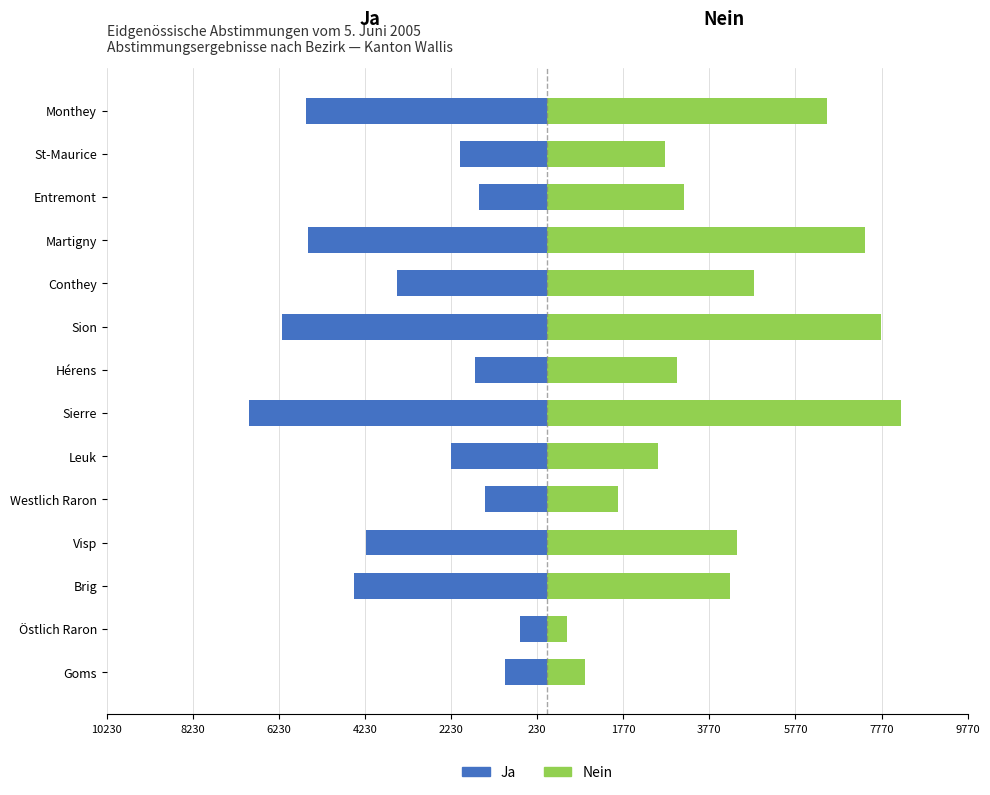

The value of Ja at Monthey is -5596. True or false?

True